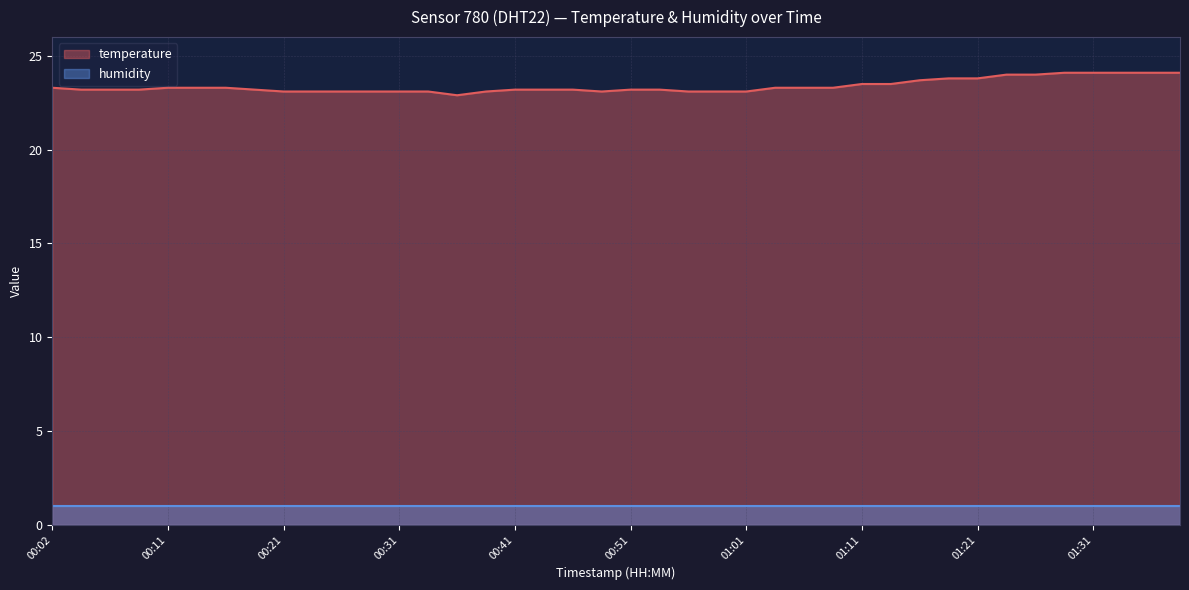

What is the ratio of the value at 01:28 to the value at 00:14?

1.0